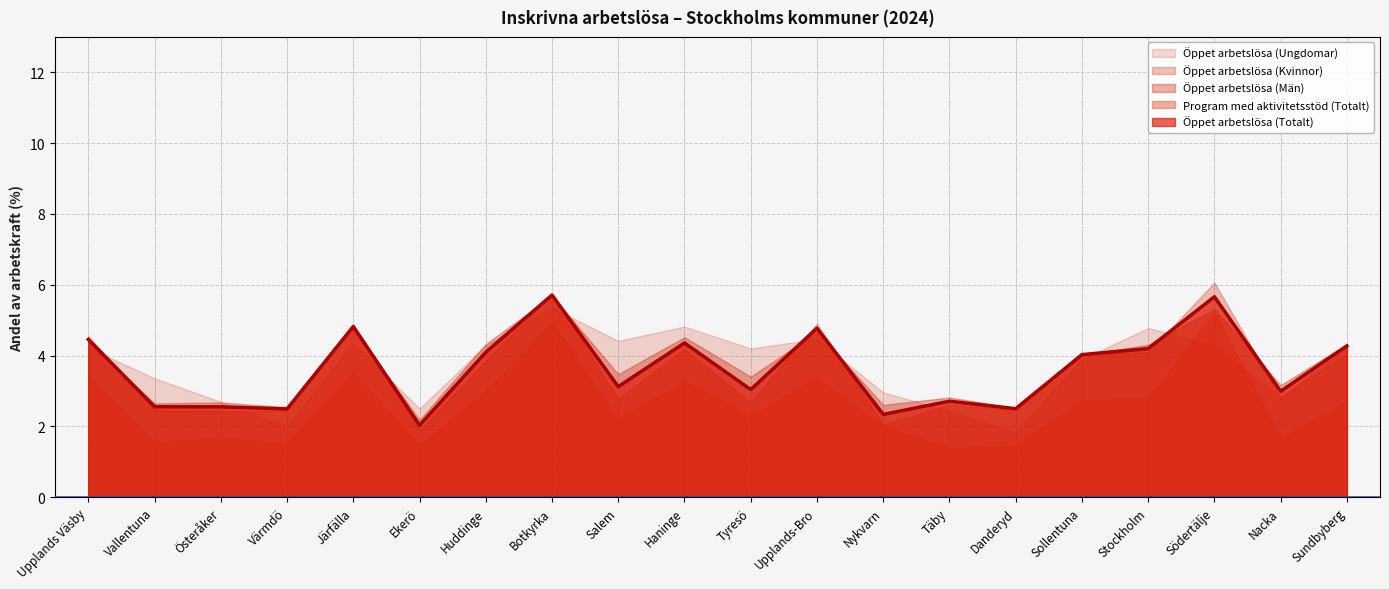

Is it true that Öppet arbetslösa (Kvinnor) equals 10.0 at Botkyrka?

False